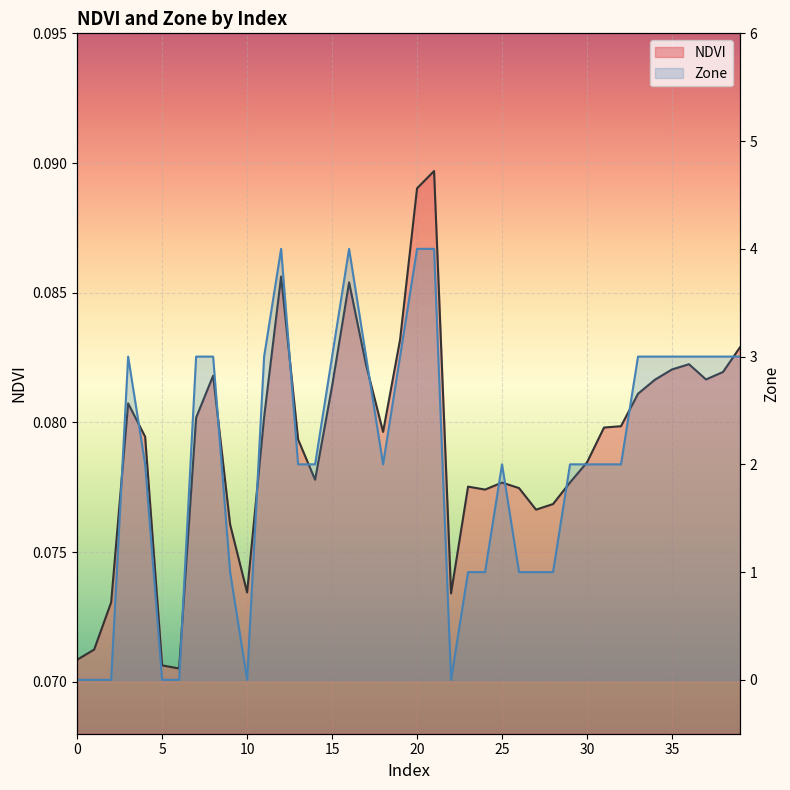

How many lines are shown in the chart?

2